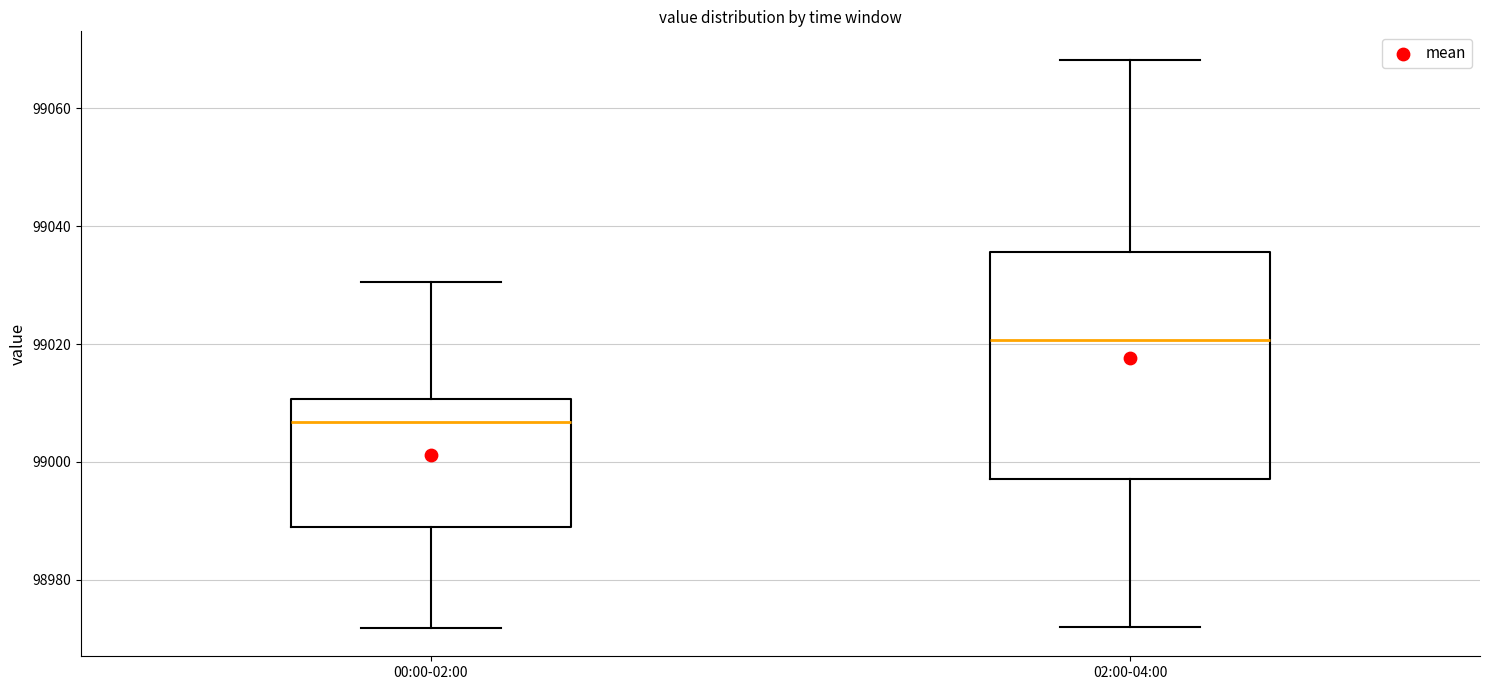

Reading left to right, transcribe this box plot: for each box, give where its median line is, the range the box spans, and where its two whiskers end, as read against the y-axis. The values are not printed on the chart, so give them approximately, as read against the axis.

00:00-02:00: median 99006, box 98990 to 99010, whiskers 98972 to 99030
02:00-04:00: median 99020, box 98998 to 99036, whiskers 98972 to 99068